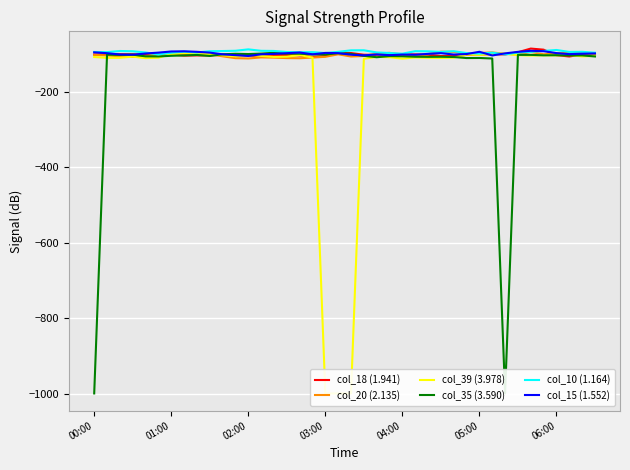

The value of col_10 (1.164) at 04:00 is -130.8. True or false?

False